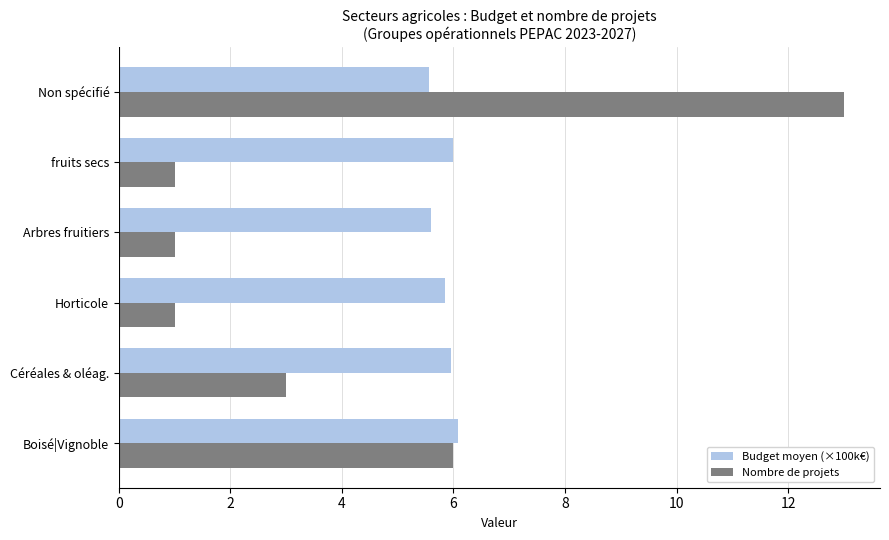

What are all the series names shown in the legend?

Budget moyen (×100k€), Nombre de projets